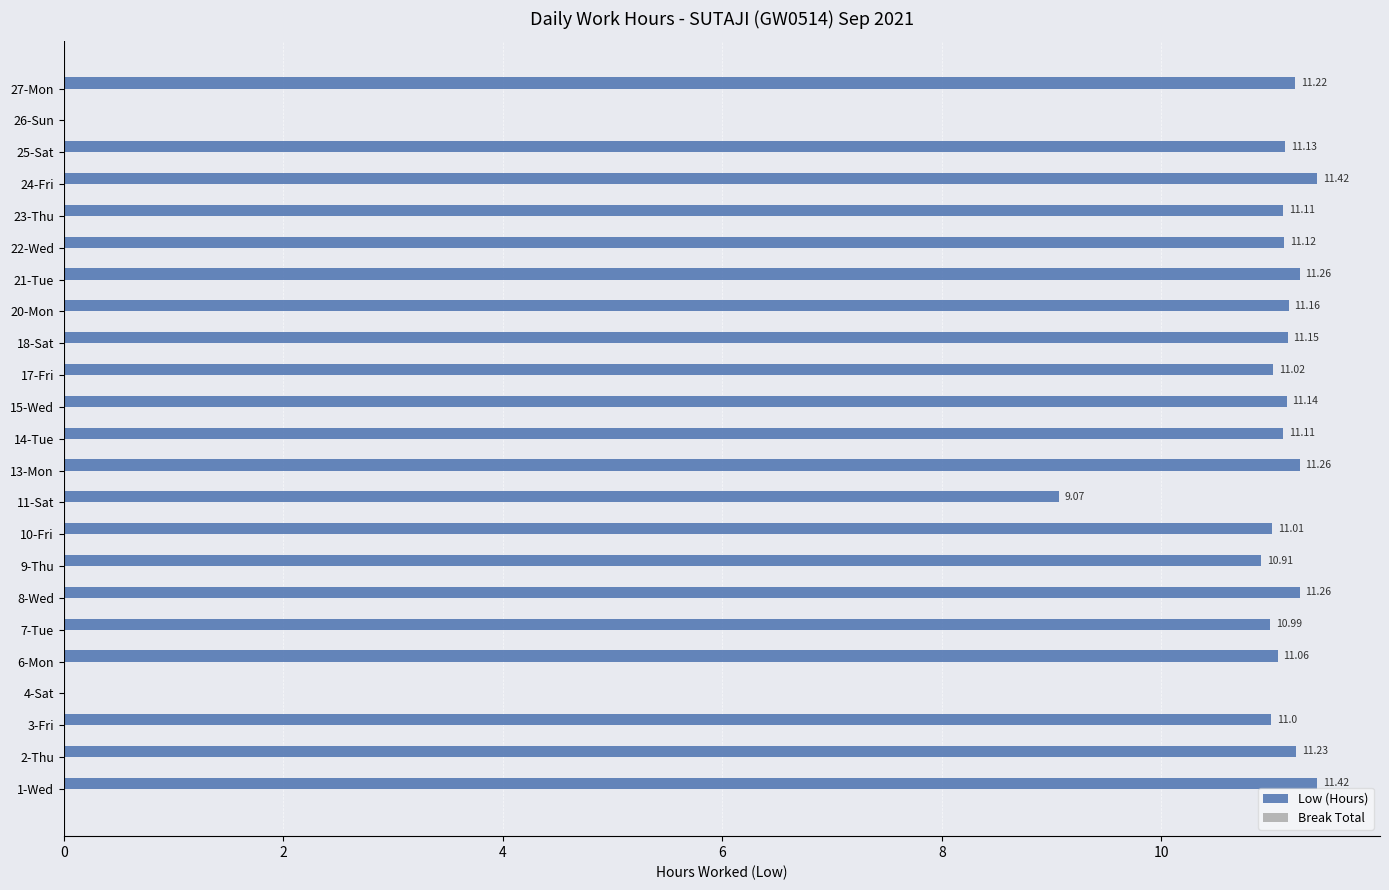

Between 4-Sat and 21-Tue, which is larger?

21-Tue